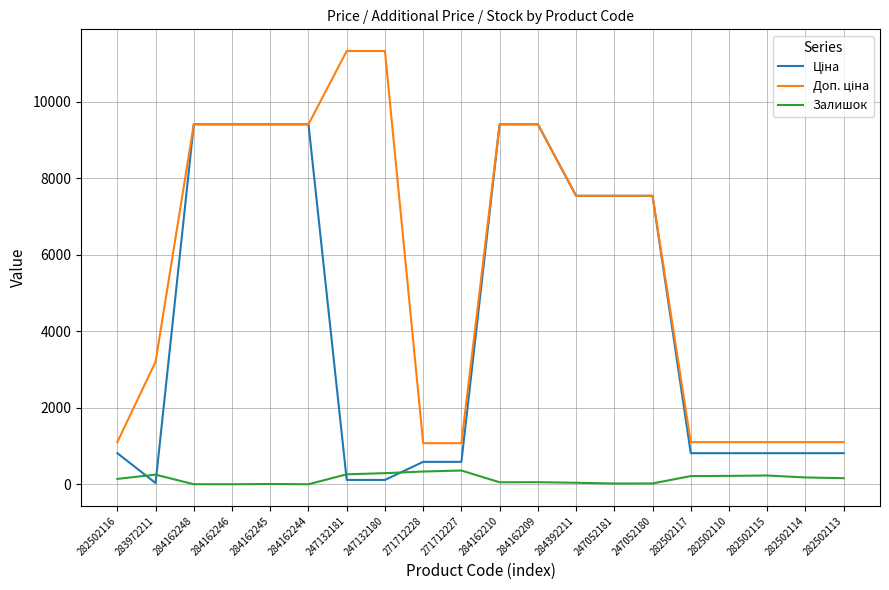

What is the difference between the highest and lowest values at 271712227?

715.5